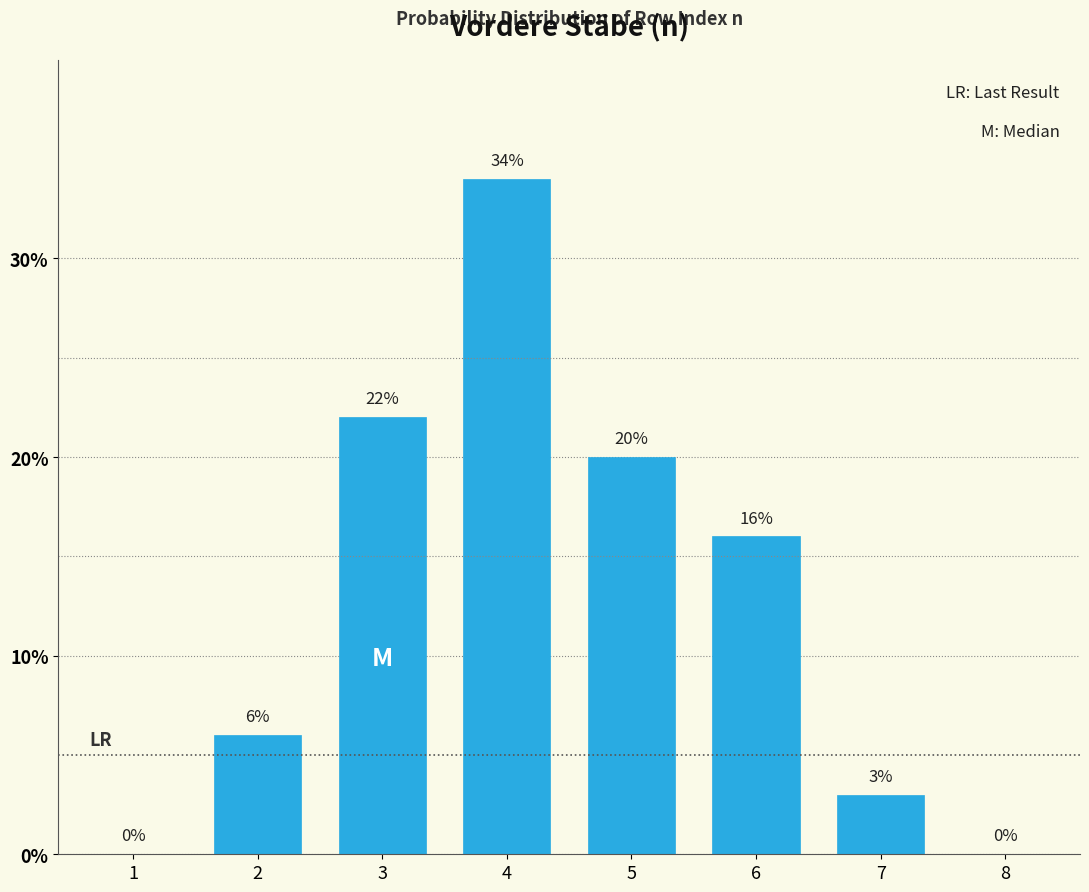

Reading left to right, list all the values displayed in this chart.

1=0	2=6	3=22	4=34	5=20	6=16	7=3	8=0